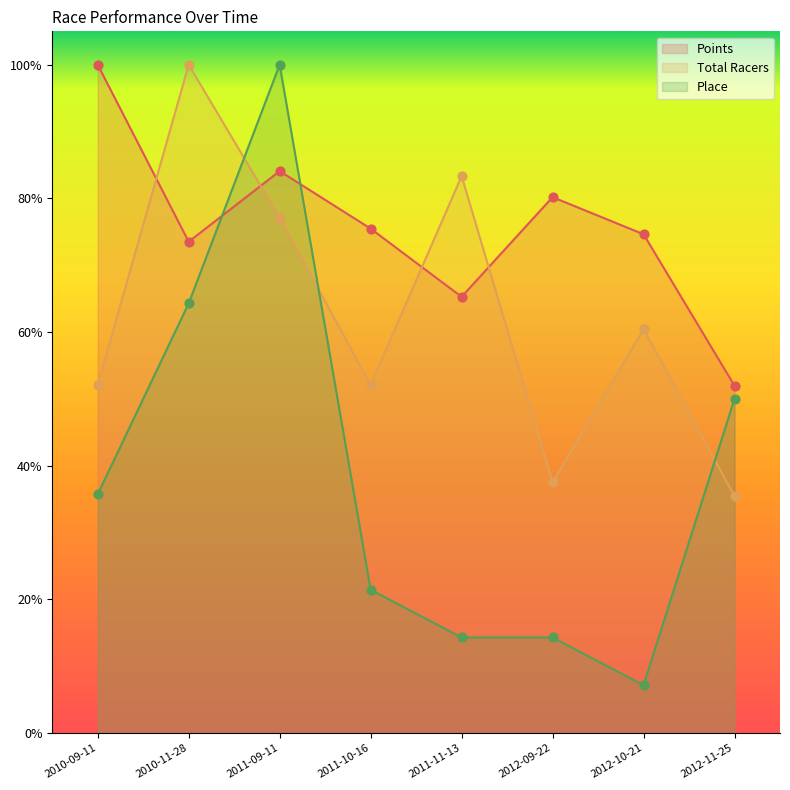

At how many categories does at least one series exceed 75?

6